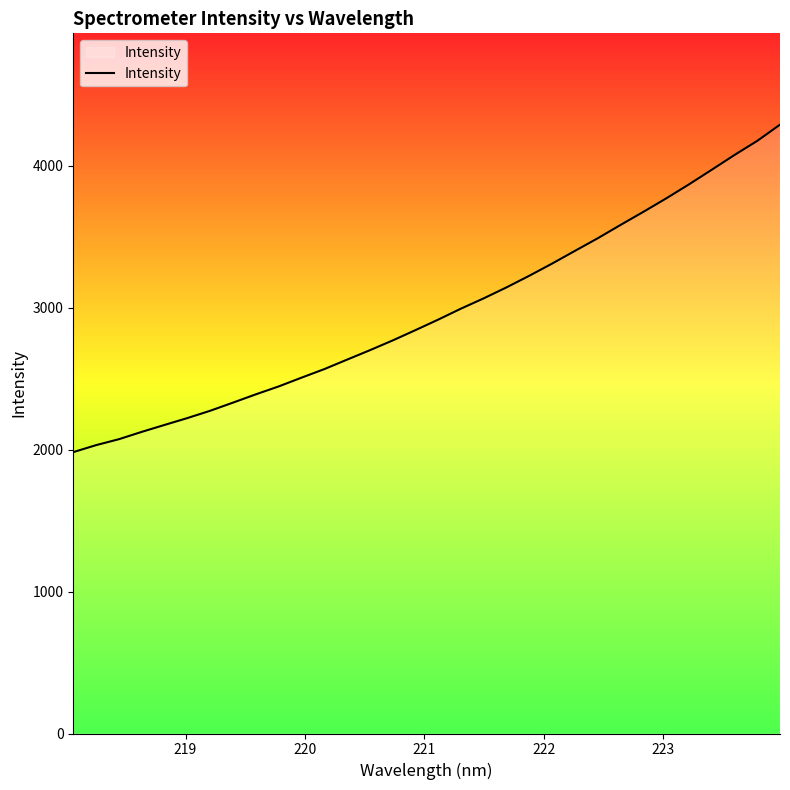

What is the difference between the maximum and minimum values?

2307.1